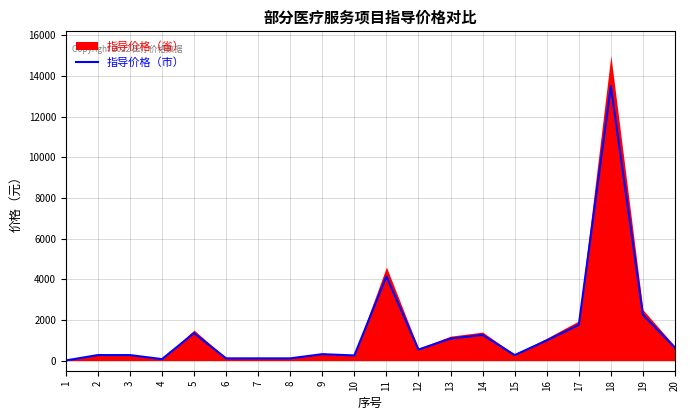

Reading left to right, what are all the values shown in this chart?

5.8	270.0	270.0	72.0	1350.0	108.0	108.0	108.0	315.0	252.0	4140.0	540.0	1080.0	1260.0	270.0	990.0	1755.0	13500.0	2250.0	630.0